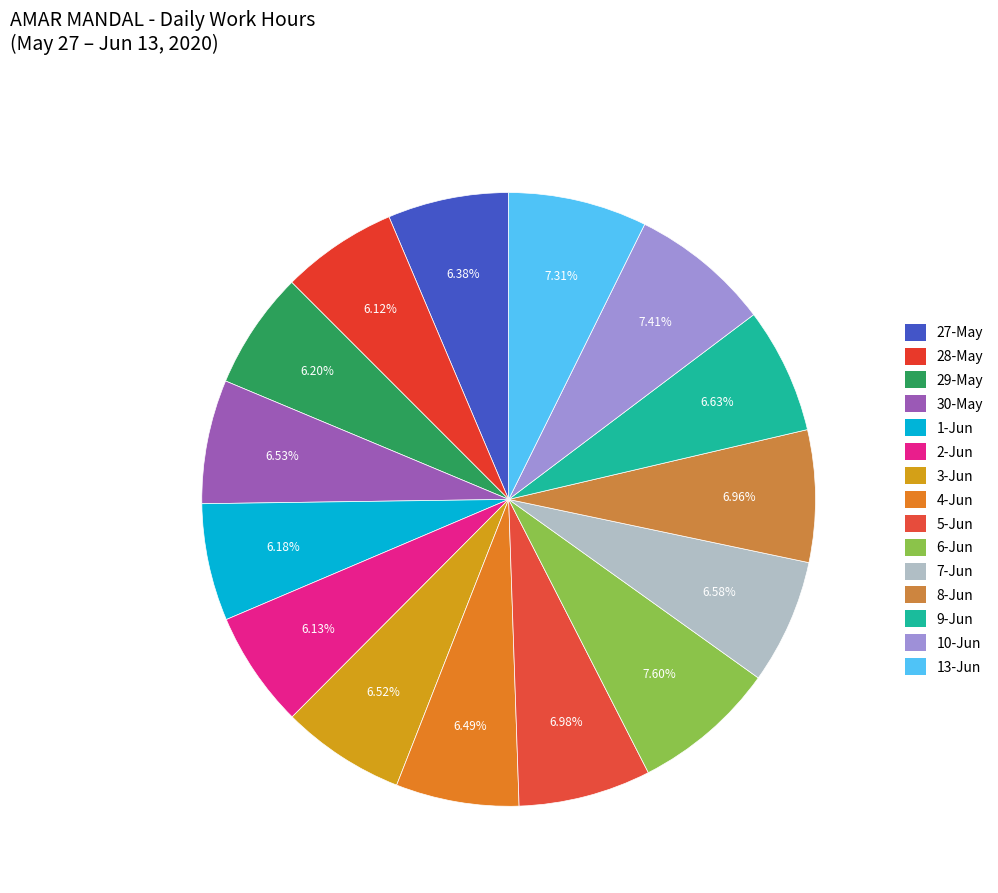

Count the number of slices in the pie.

15